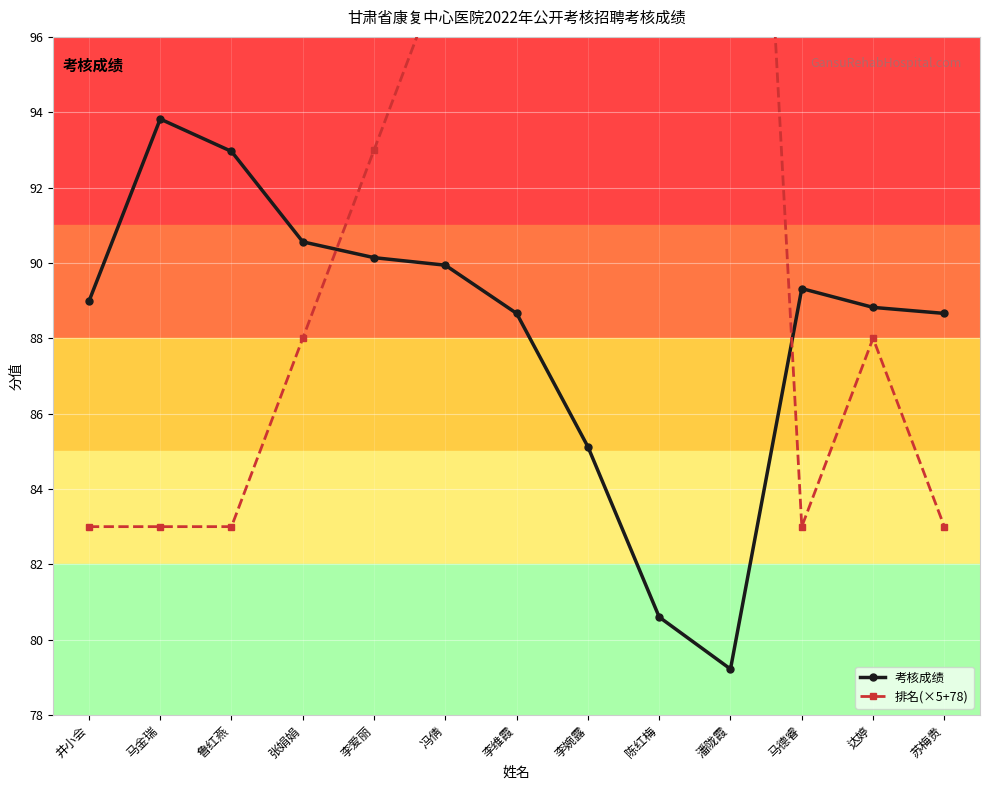

True or false: 考核成绩 has a value of 79.2 at 潘陇霞.

True